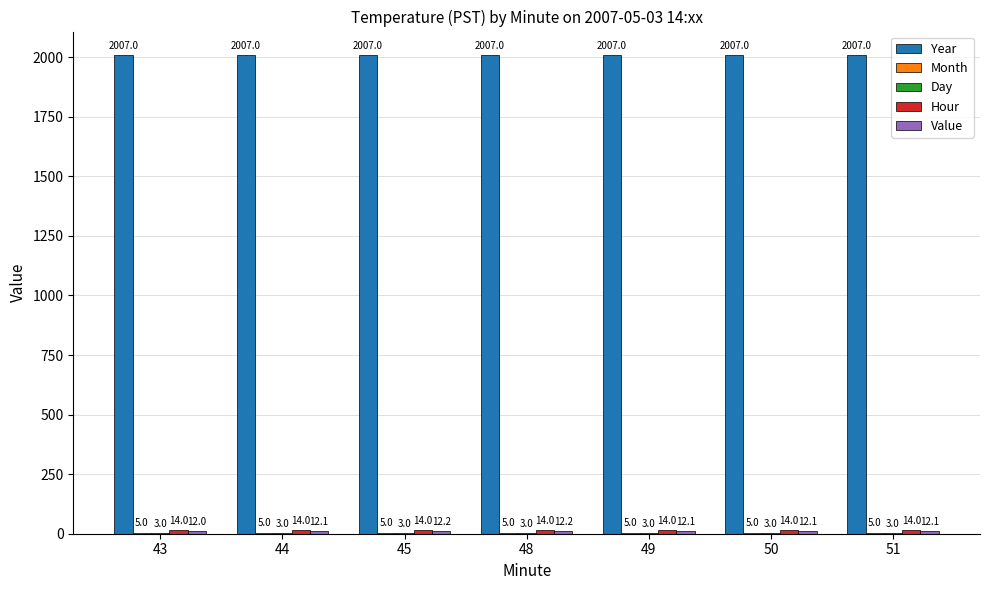

What is the maximum value shown in the chart?

2007.0